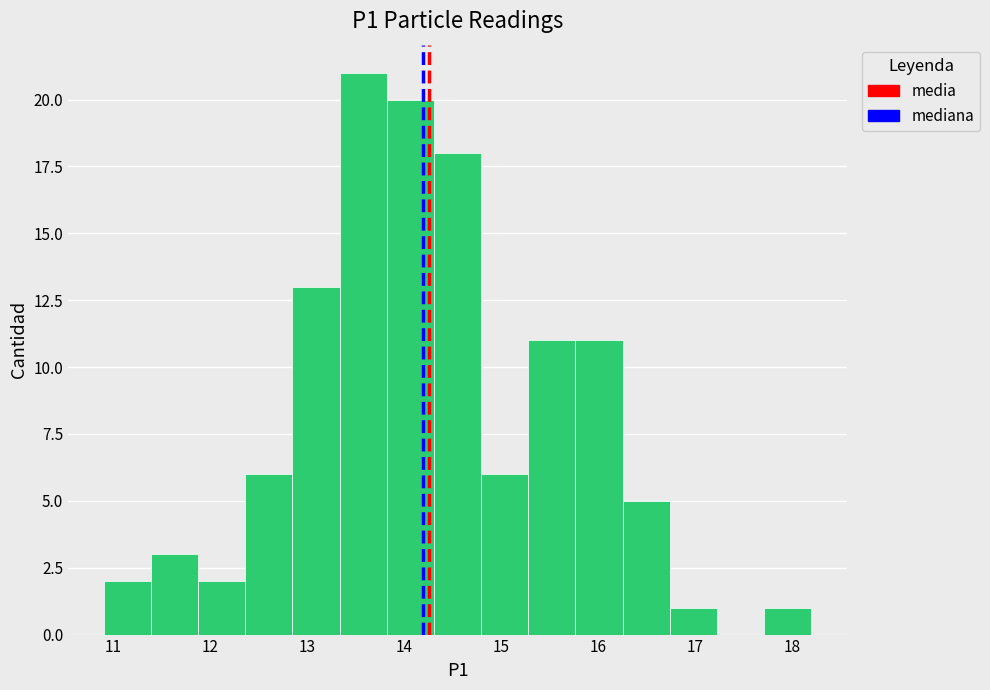

Reading left to right, list every bar in this chart as the range it spans on the x-axis followed by its height. Neither the bar edges nor the heights are printed on the chart, so give them approximately, as read against the axes.

10.9 to 11.4: 2
11.4 to 11.9: 3
11.9 to 12.4: 2
12.4 to 12.8: 6
12.8 to 13.3: 13
13.3 to 13.8: 21
13.8 to 14.3: 20
14.3 to 14.8: 18
14.8 to 15.3: 6
15.3 to 15.8: 11
15.8 to 16.3: 11
16.3 to 16.7: 5
16.7 to 17.2: 1
17.2 to 17.7: 0
17.7 to 18.2: 1